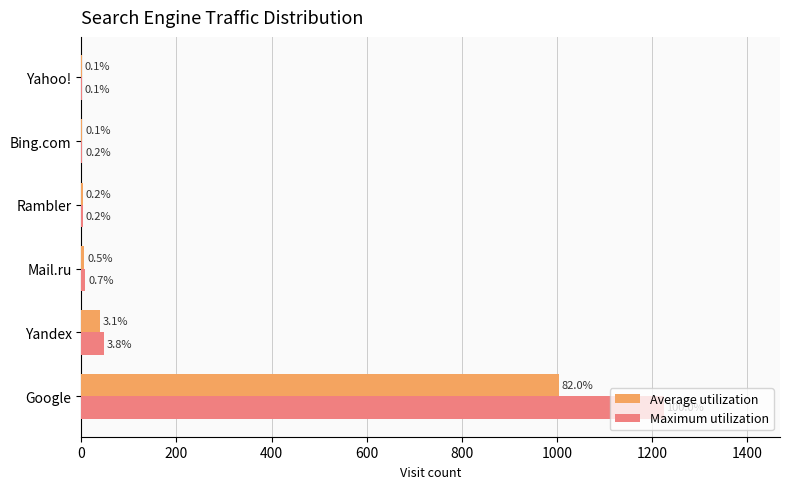

Which series has the widest spread of values?

Maximum utilization